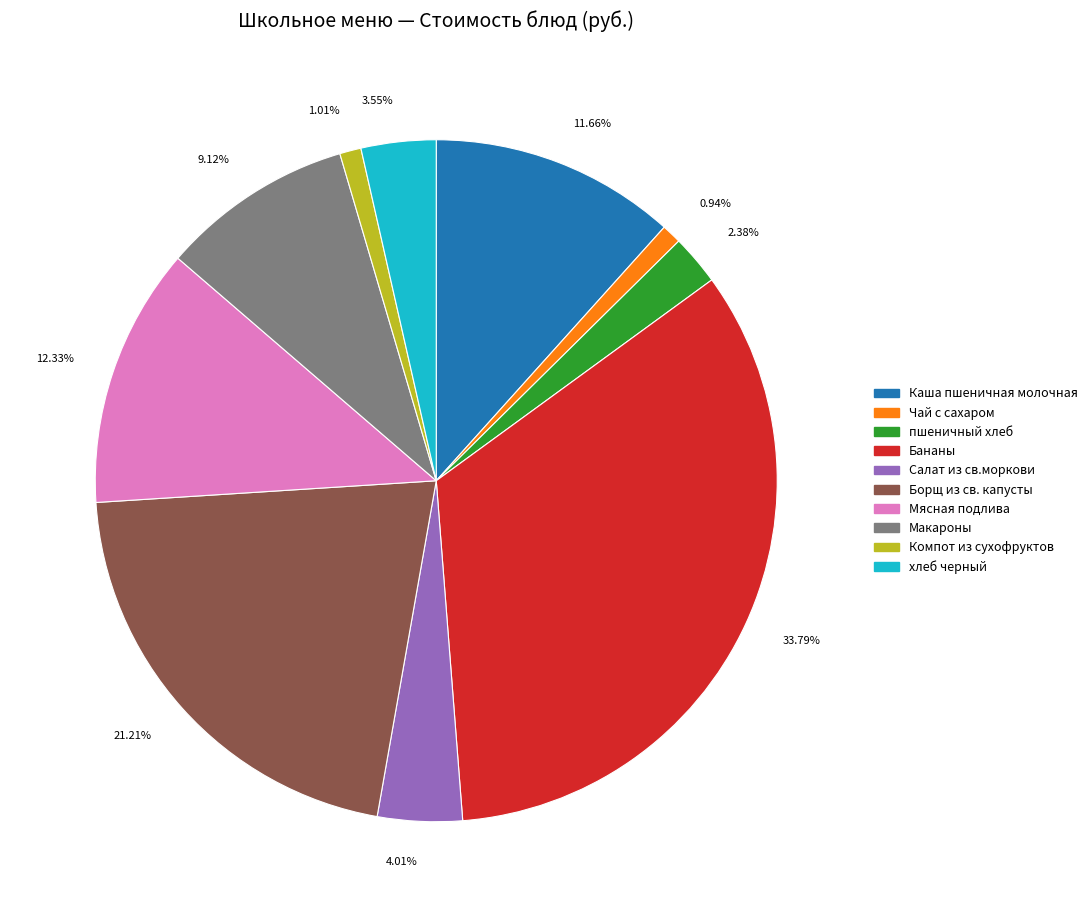

Count the number of slices in the pie.

10